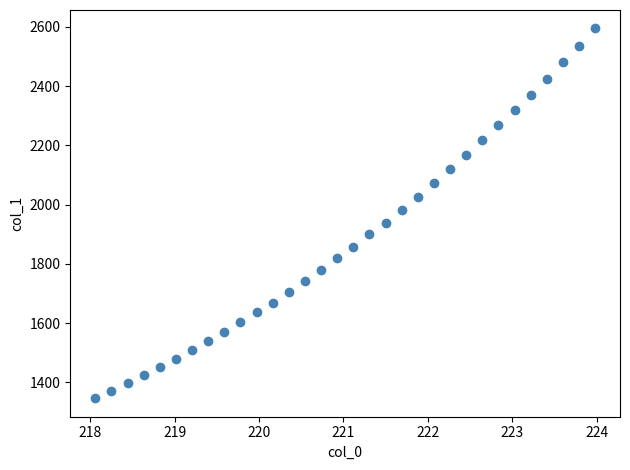

What is the range of X values (max minus min)?

5.9